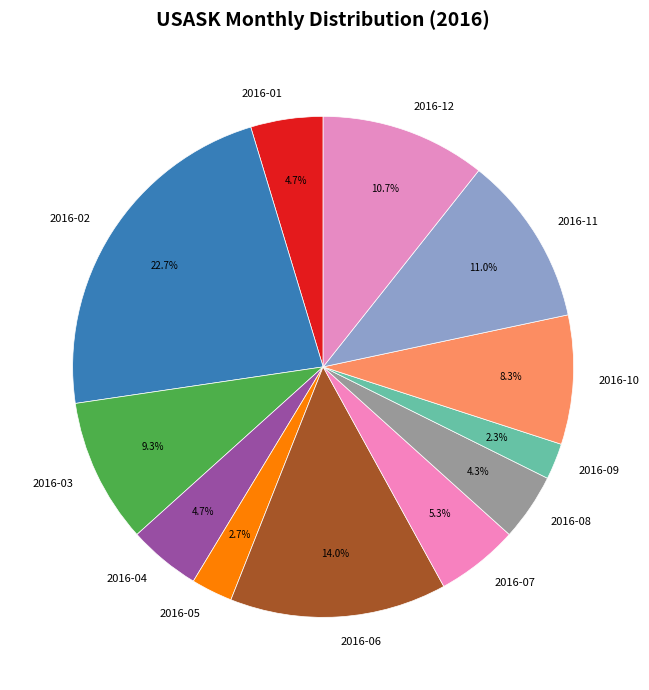

How many segments does this pie chart have?

12